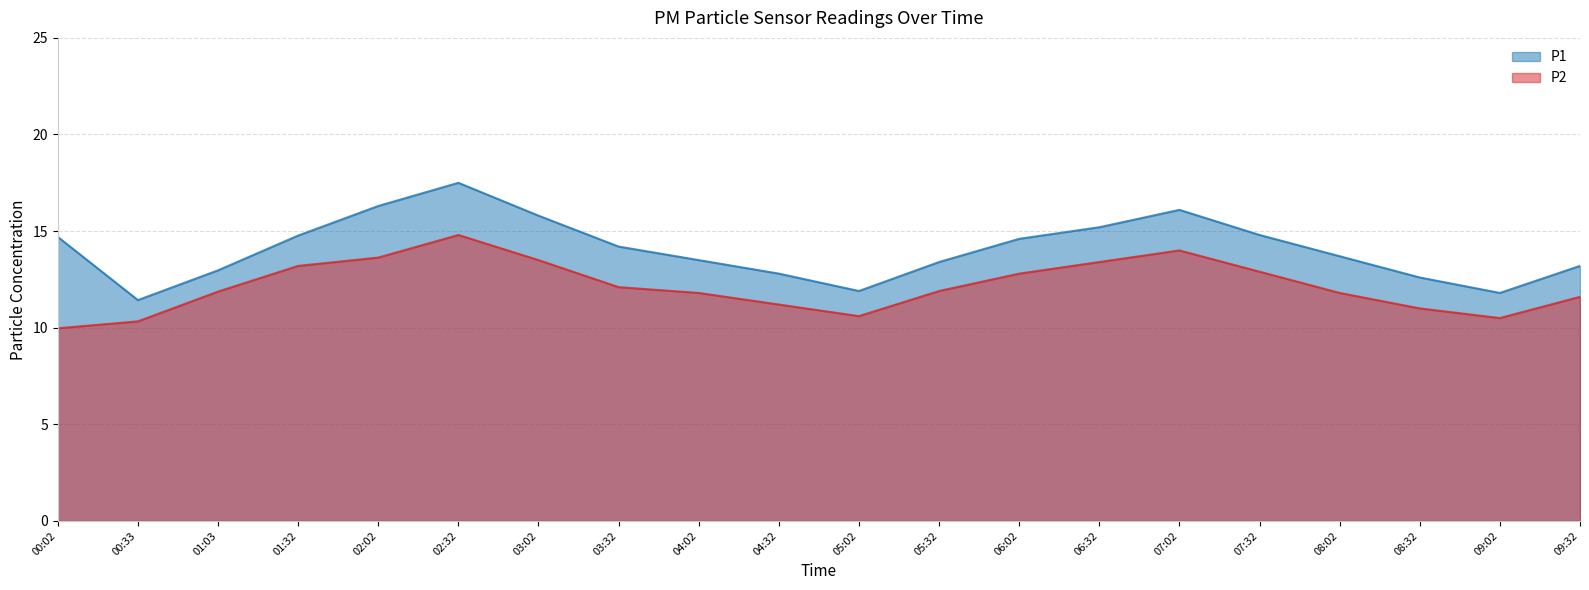

At which category does P1 reach its first local peak?

02:32